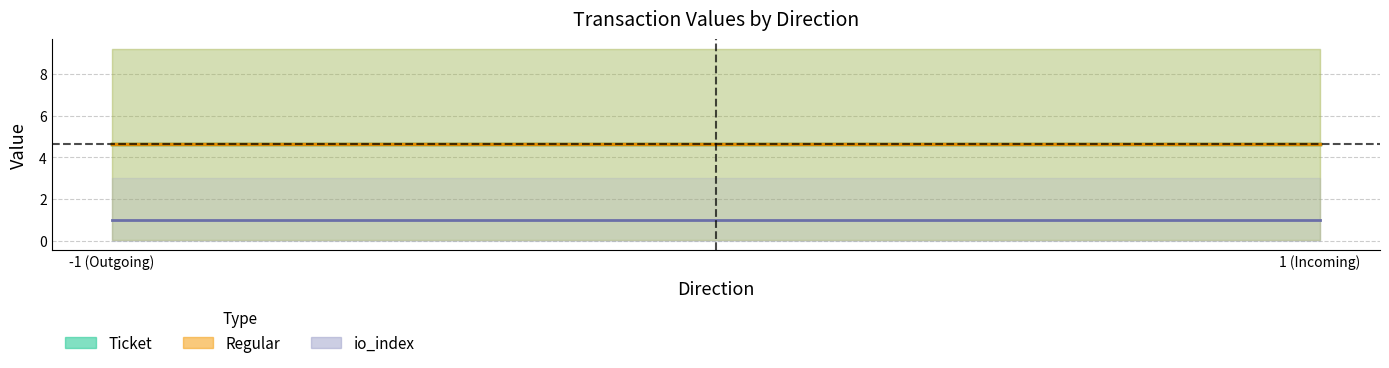

What are all the series names shown in the legend?

Ticket, Regular, io_index